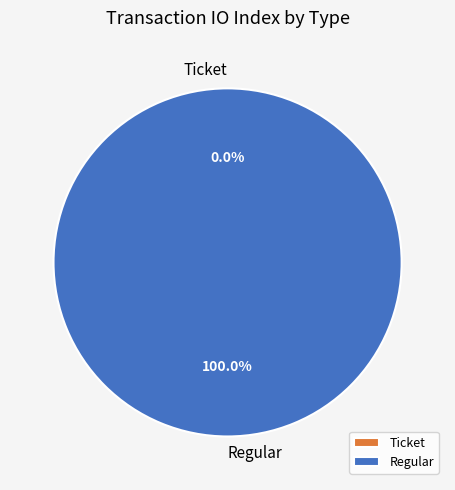

What is the change in value from Ticket to Regular?

+18